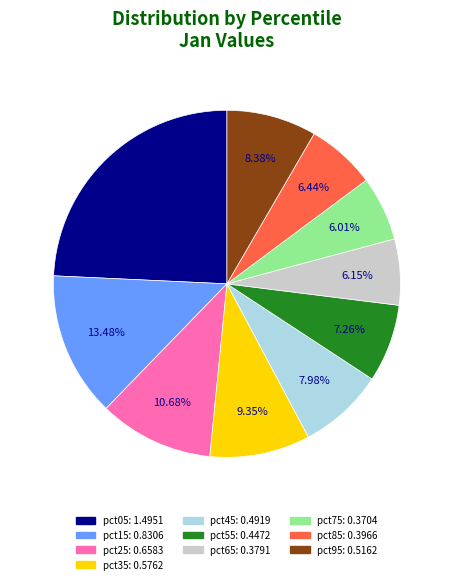

Is there any slice that represents more than half of the pie?

No